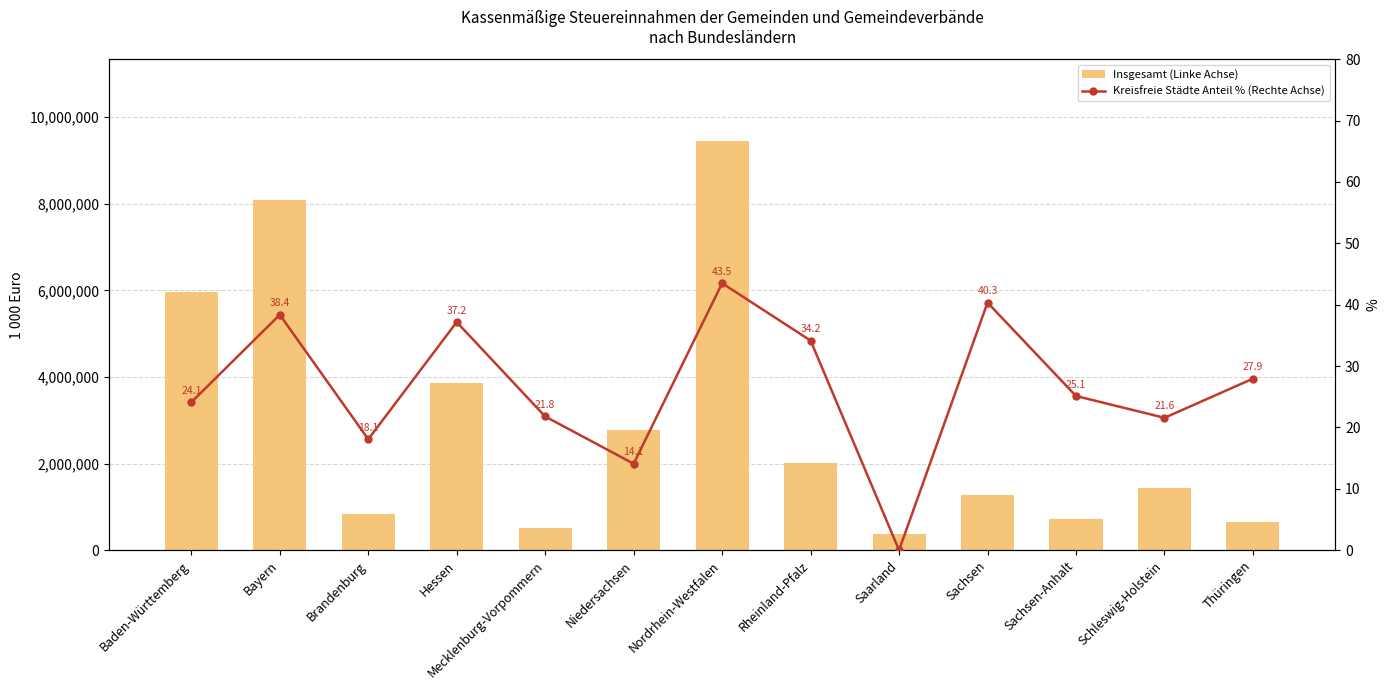

Rank the categories by Insgesamt (Linke Achse) value from highest to lowest.

Nordrhein-Westfalen, Bayern, Baden-Württemberg, Hessen, Niedersachsen, Rheinland-Pfalz, Schleswig-Holstein, Sachsen, Brandenburg, Sachsen-Anhalt, Thüringen, Mecklenburg-Vorpommern, Saarland